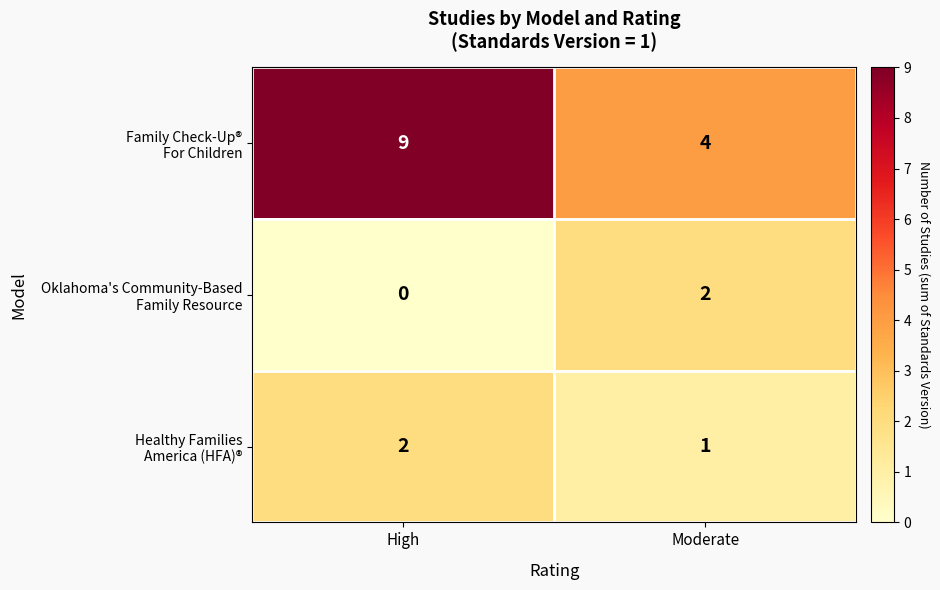

At which category is the sum across all series the highest?

High